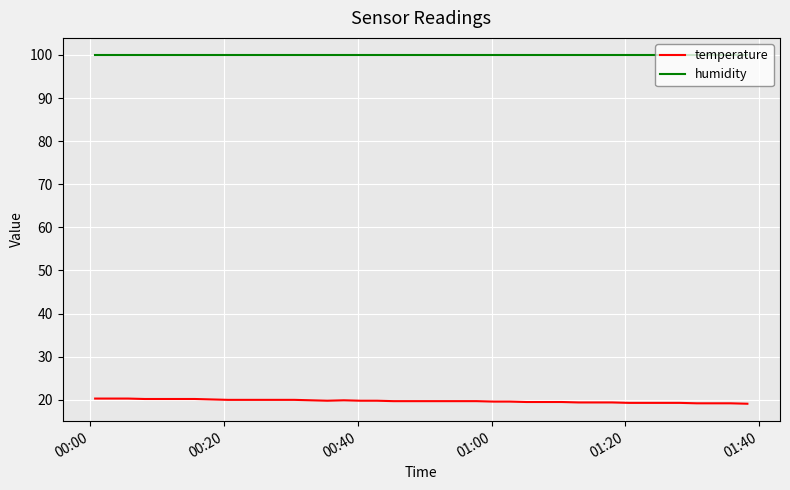

Rank the series by their average value, from highest to lowest.

humidity, temperature